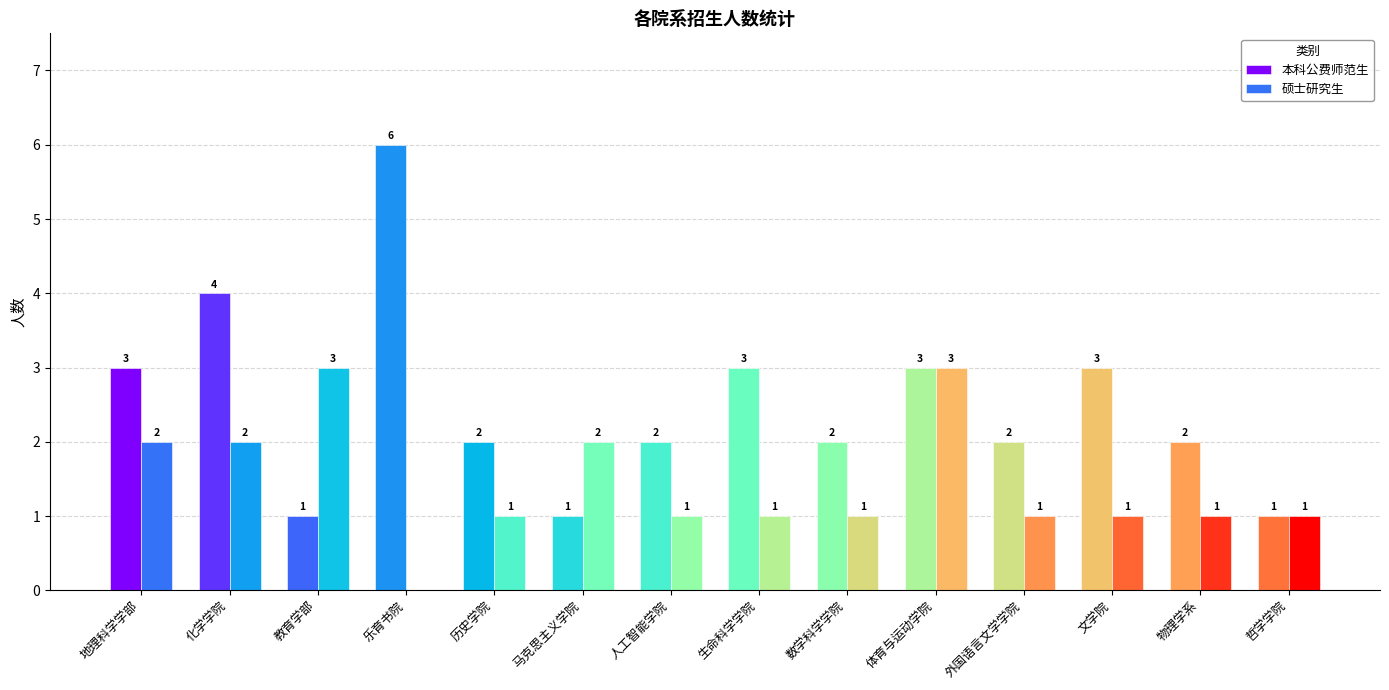

What are all the series names shown in the legend?

本科公费师范生, 硕士研究生